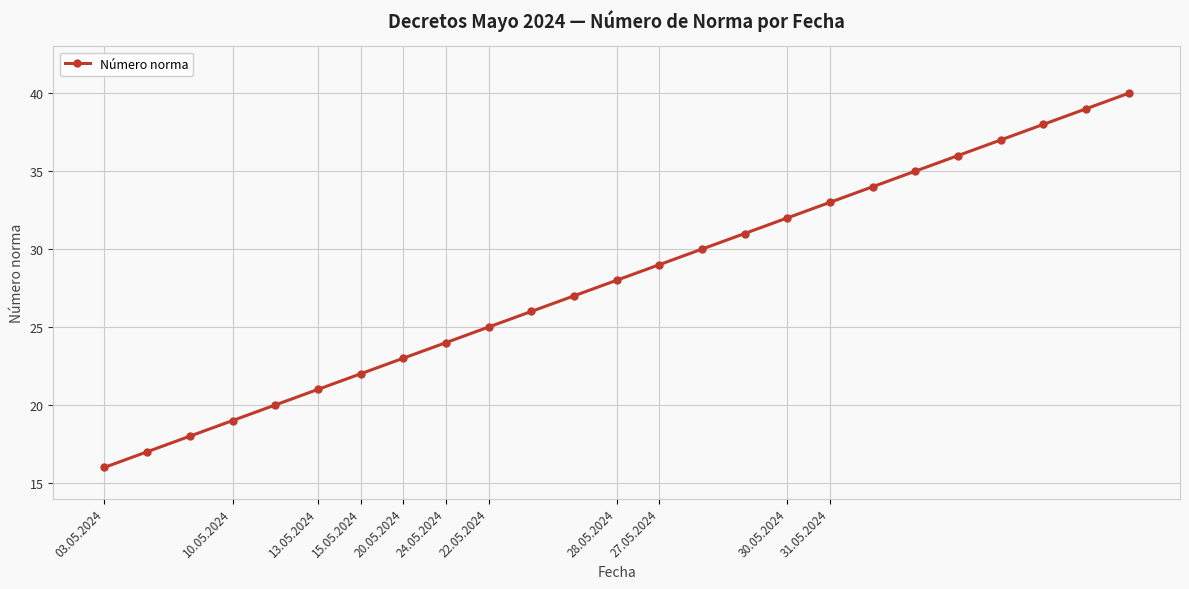

How many data points are less than 28?

12